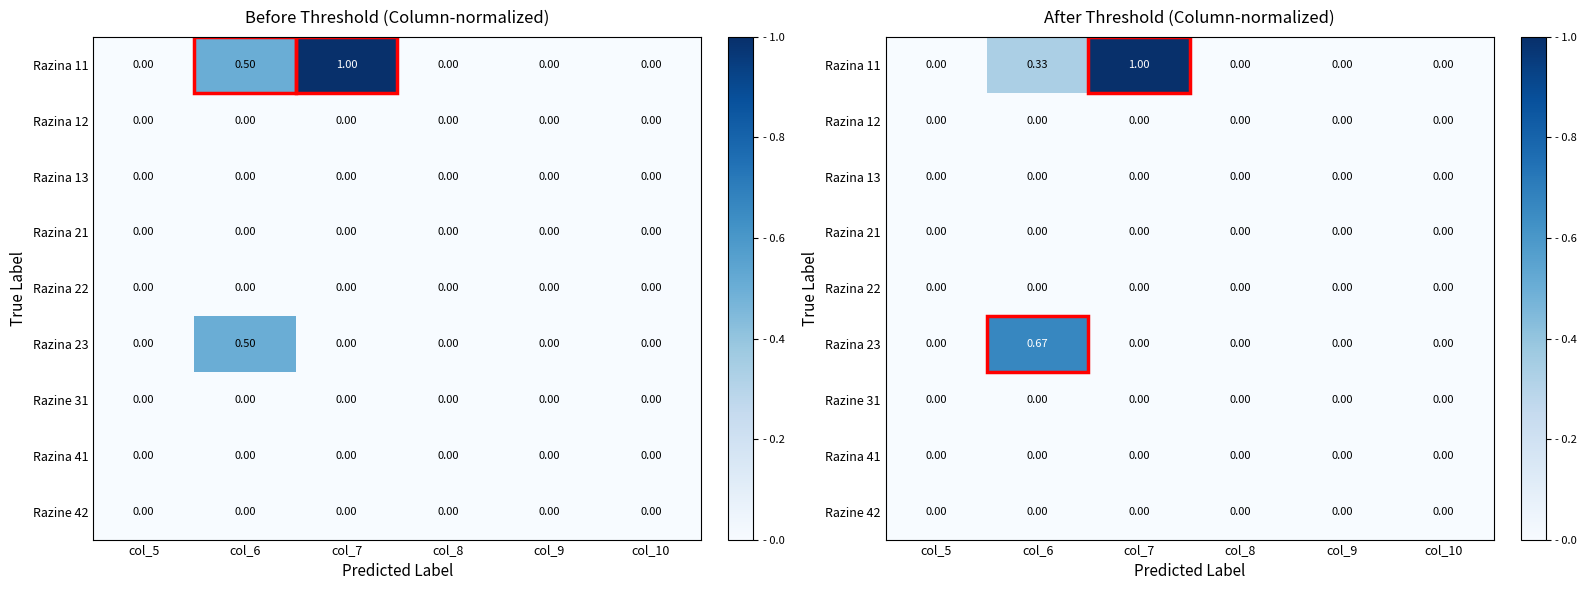

Rank the series at col_5 from highest to lowest value.

Razina 11, Razina 12, Razina 13, Razina 21, Razina 22, Razina 23, Razine 31, Razina 41, Razine 42